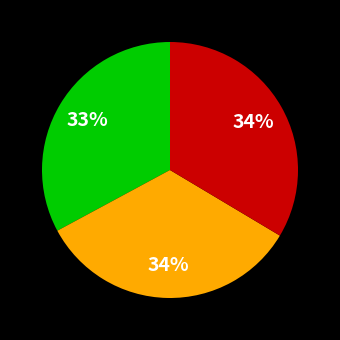

Count the number of slices in the pie.

3